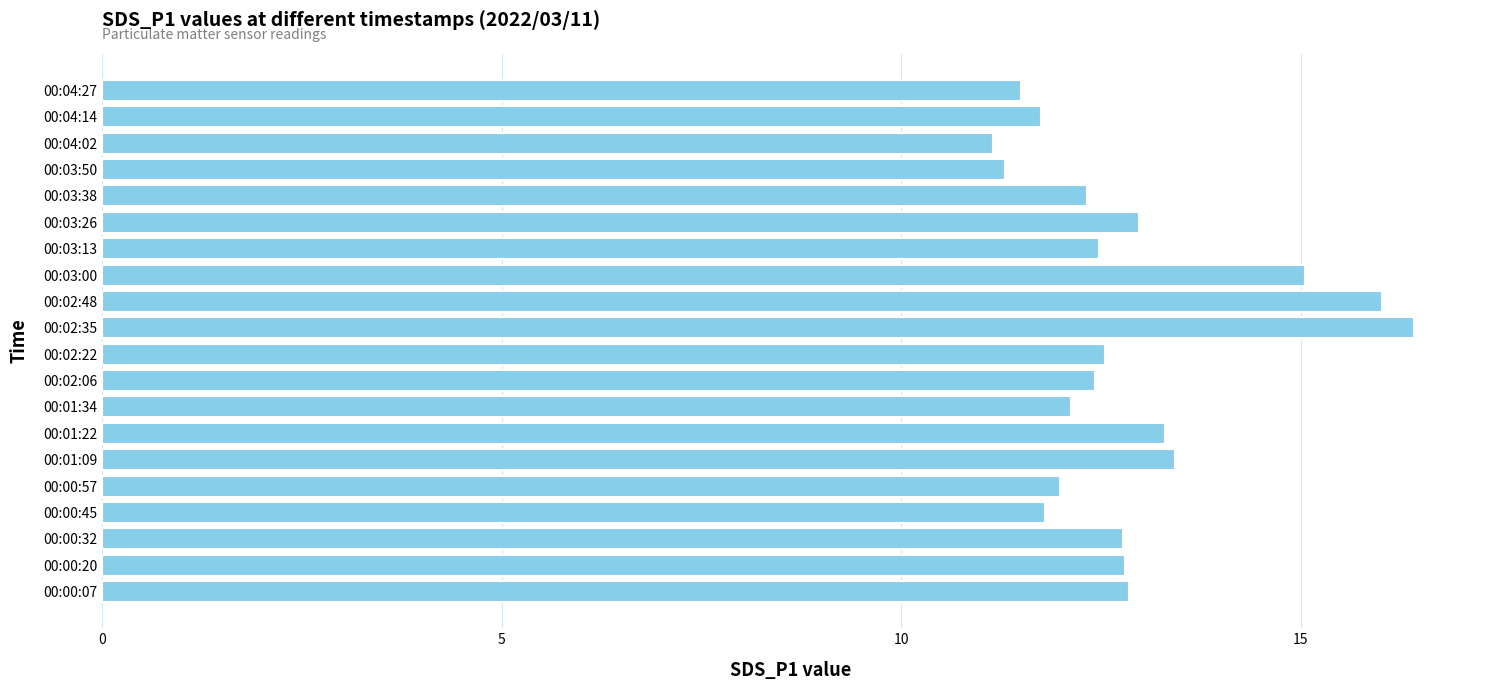

What is the average value?

12.9